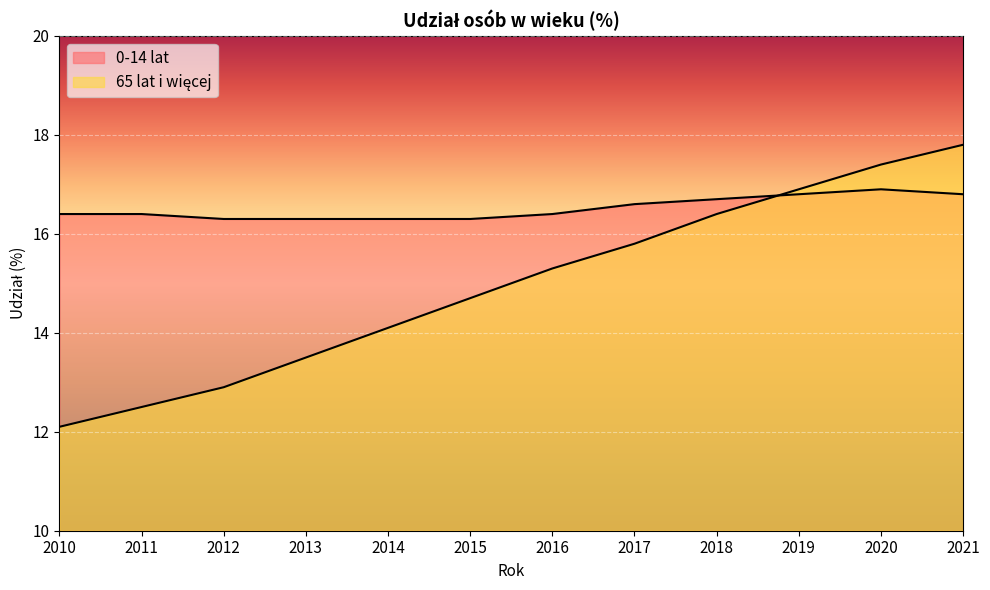

Which series has the largest range (max minus min)?

65 lat i więcej